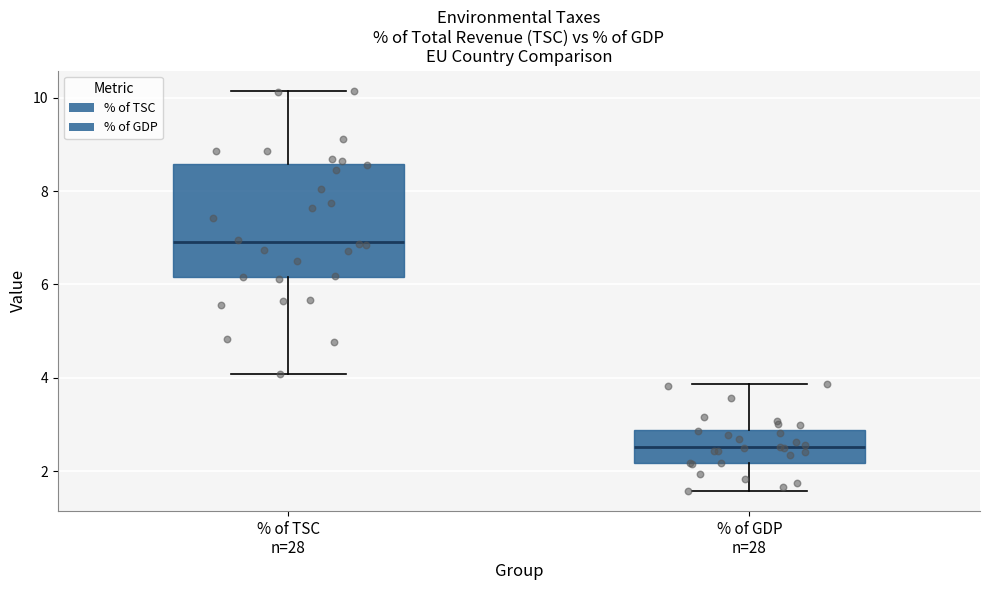

Which box has the lowest median line?

% of GDP n=28